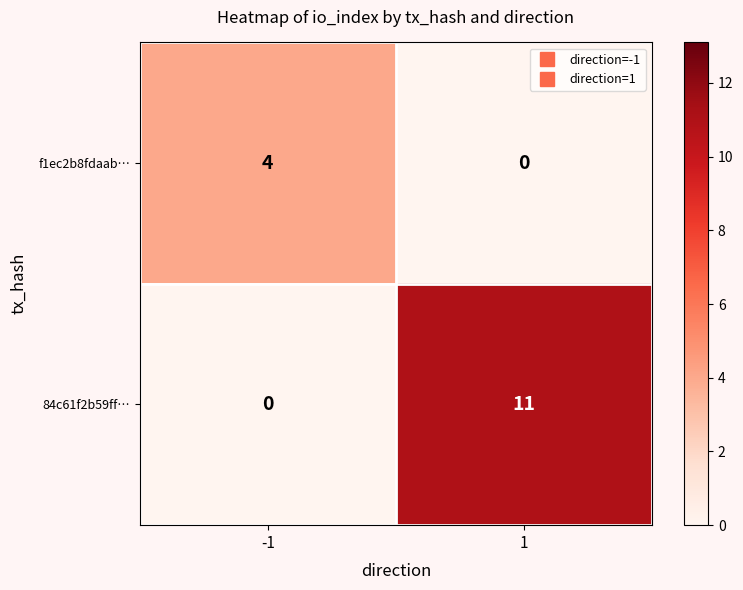

At how many categories does at least one series exceed 9?

1